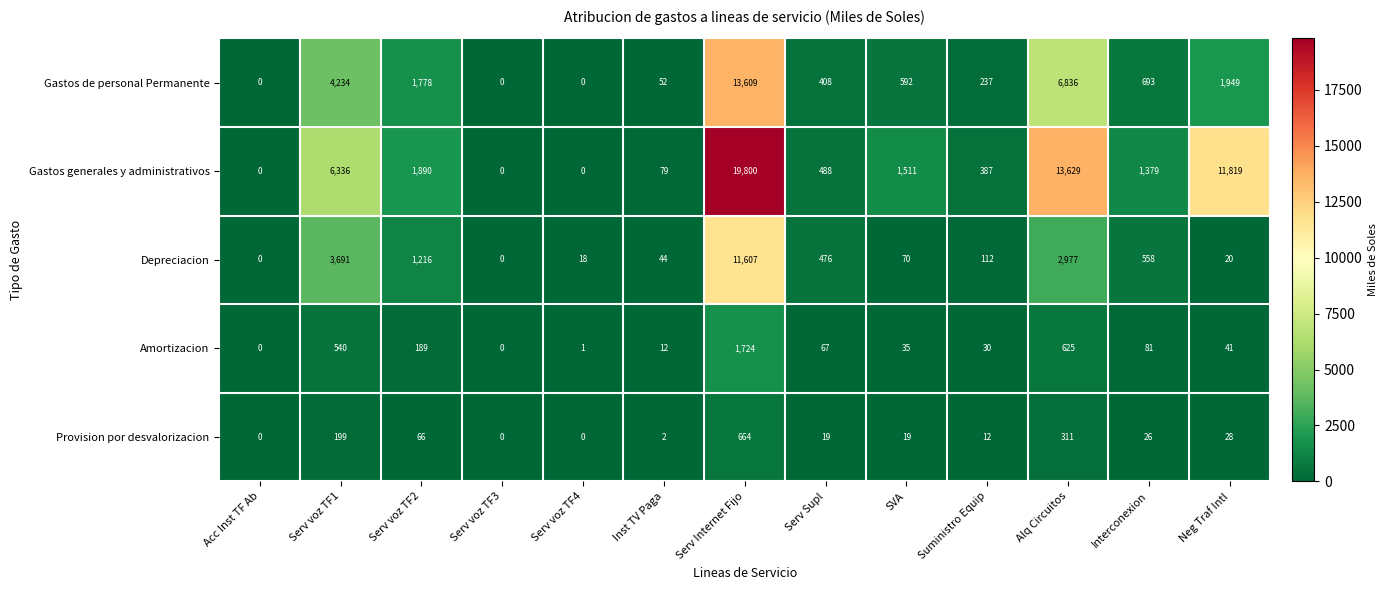

What is the difference between the maximum and minimum values in the Amortizacion series?

1724